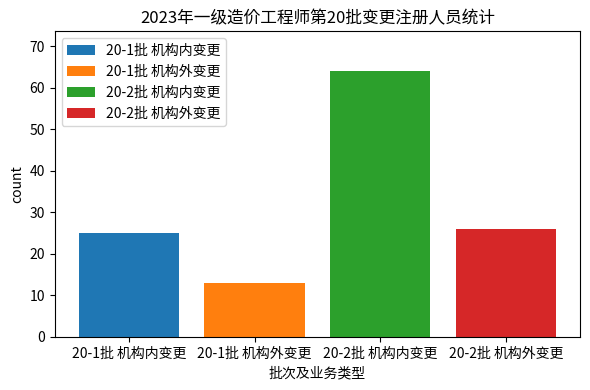

Reading left to right, transcribe all the data shown in this chart.

25	13	64	26